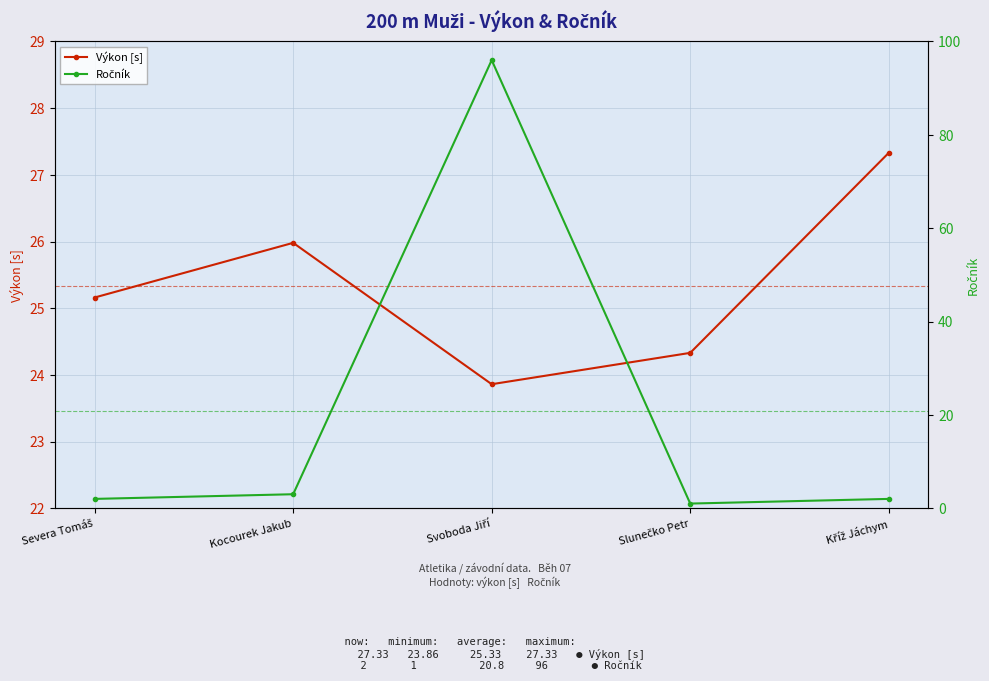

List the labels in order of Ročník value, smallest first.

Slunečko Petr, Severa Tomáš, Kříž Jáchym, Kocourek Jakub, Svoboda Jiří